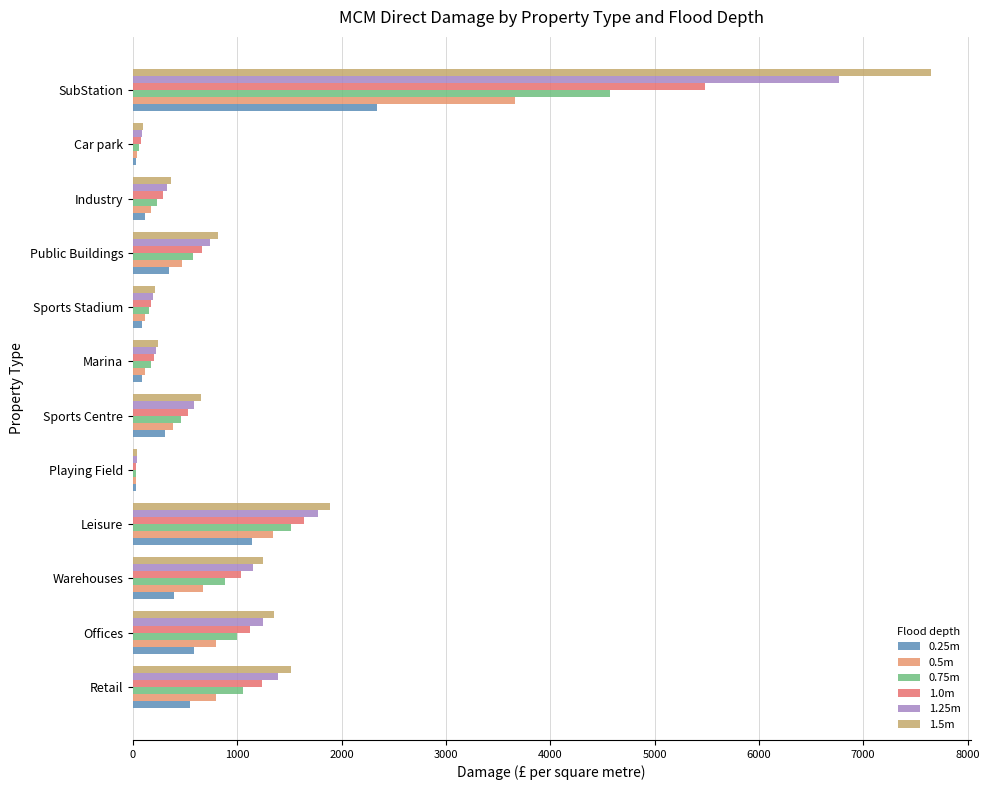

Which category has the highest value in the 1.25m series?

SubStation